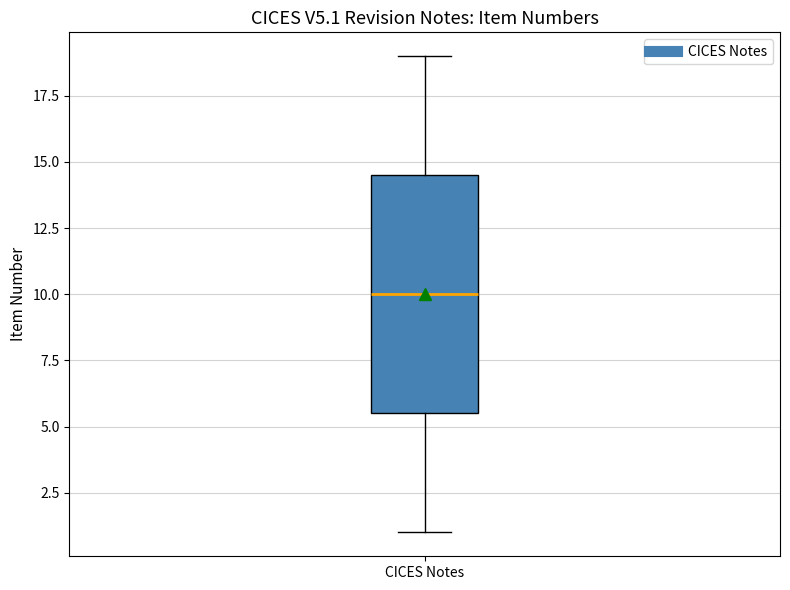

Read this box plot against the y-axis: the position of the median line, the range covered by the box, and the ends of both whiskers. The values are not printed on the chart, so give them approximately, as read against the axis.

median 10.0, box 5.5 to 14.5, whiskers 1.0 to 19.0